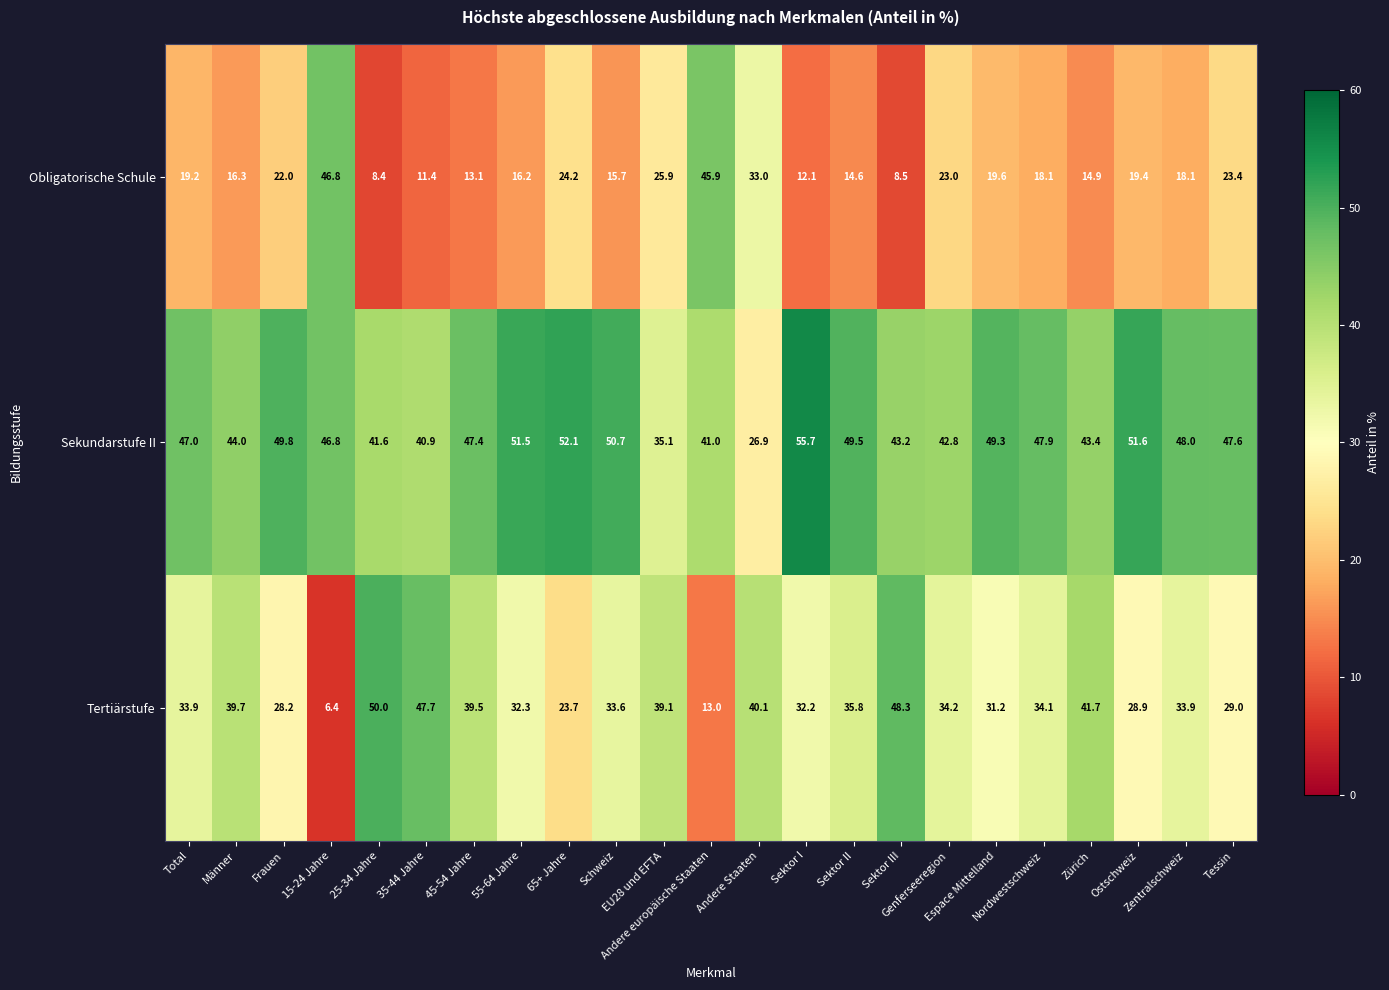

What is the smallest value displayed?

6.4